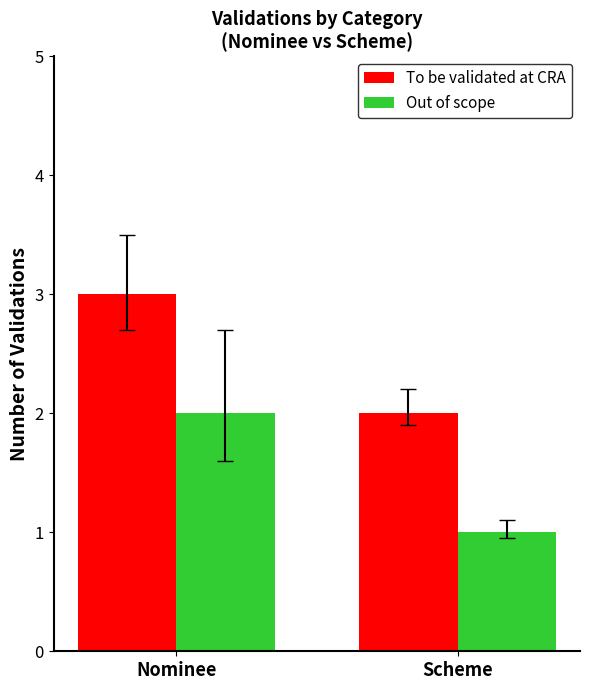

At which category is the sum across all series the highest?

Nominee